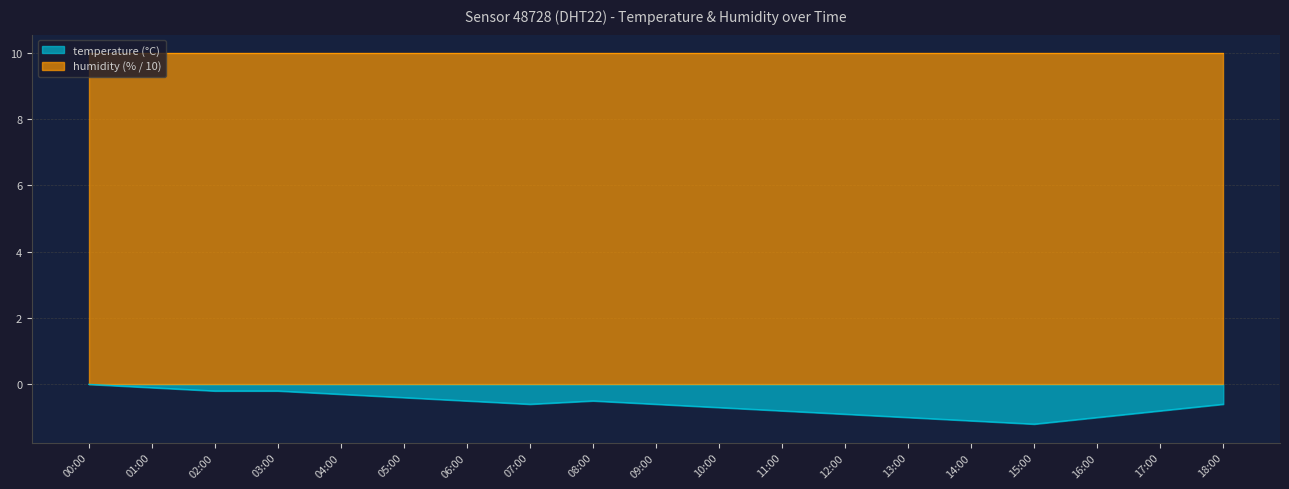

Where is the data nearest to the value 0?

00:00